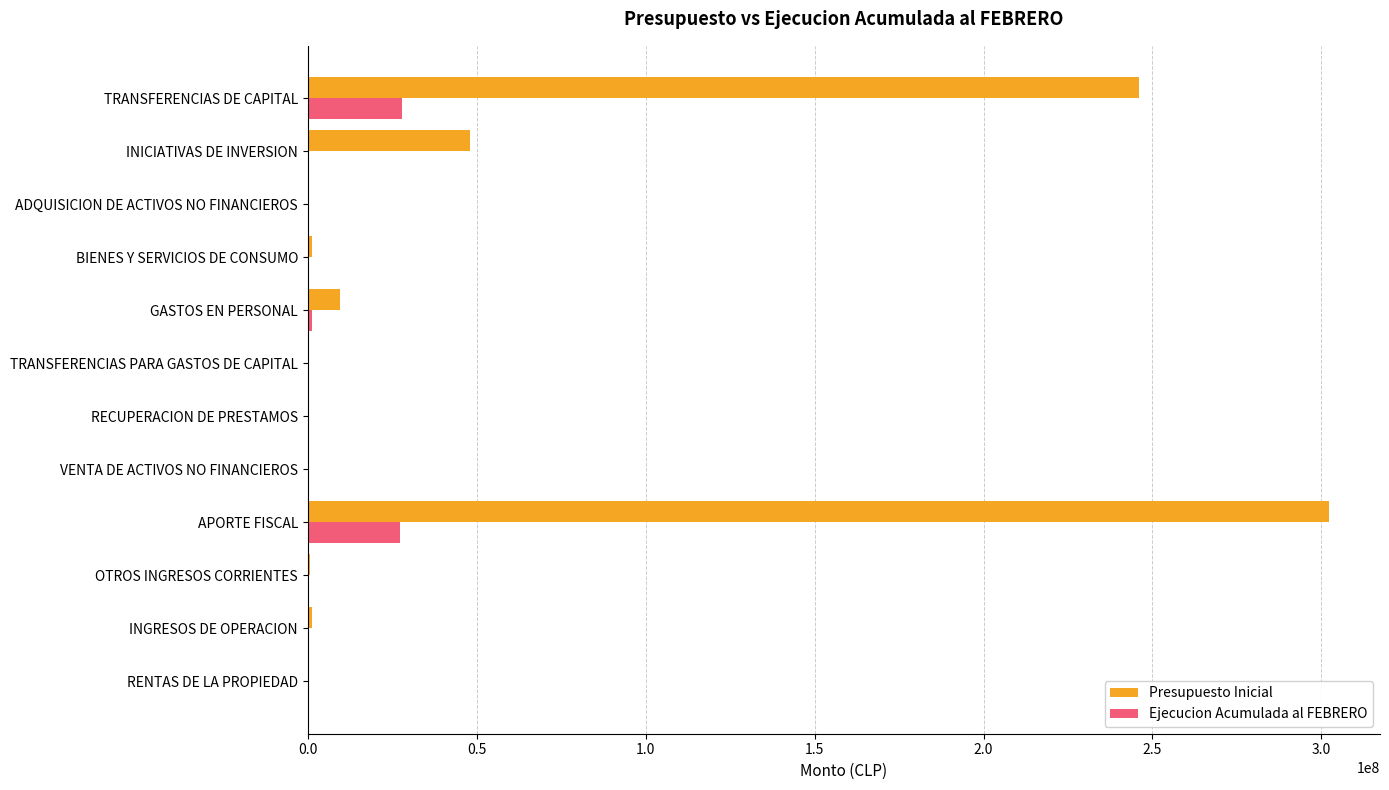

What is the sum of all Ejecucion Acumulada al FEBRERO values?

57376849